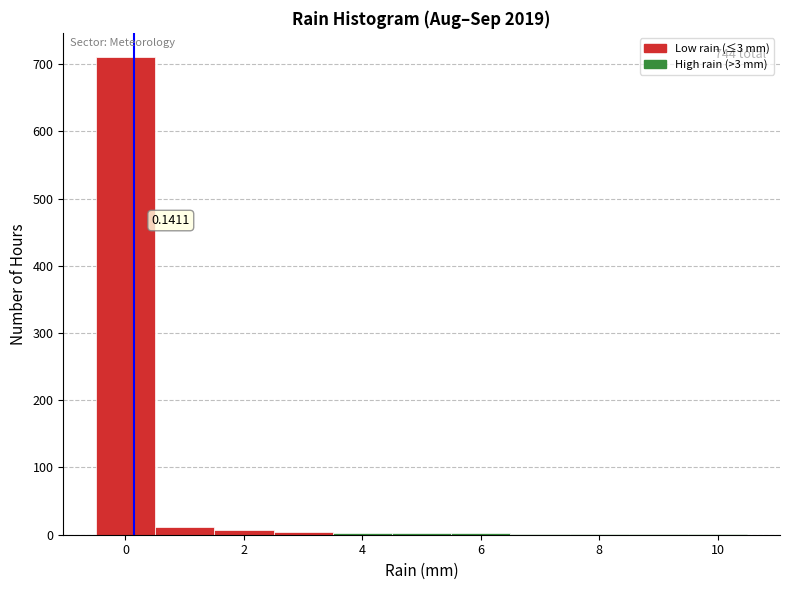

Over which range of the x-axis is the bar tallest?

-0.5 to 0.5